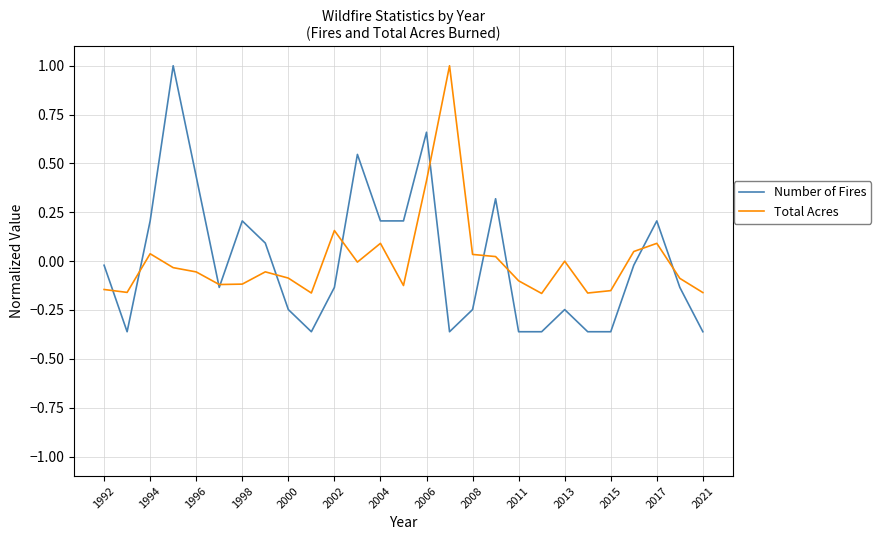

Which series has the largest range (max minus min)?

Number of Fires